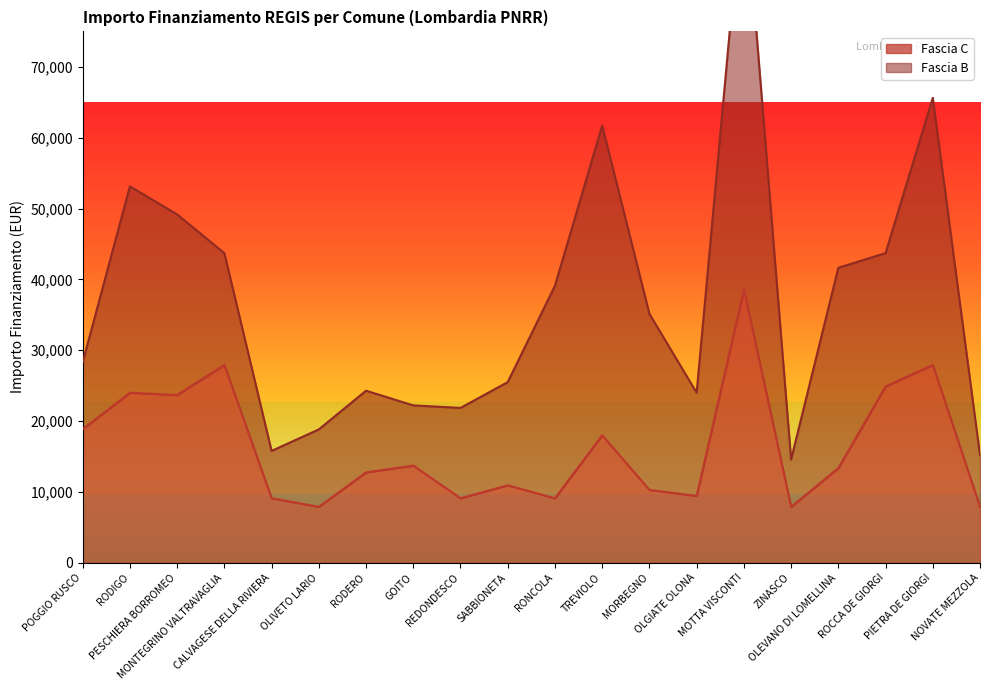

What is the change in value from CALVAGESE DELLA RIVIERA to OLIVETO LARIO?

-1214